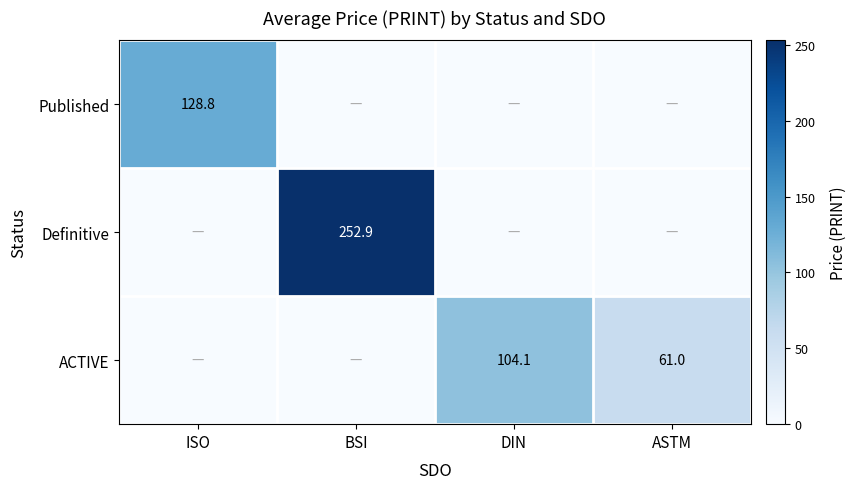

What is the sum of the ACTIVE values at DIN and ASTM?

165.1